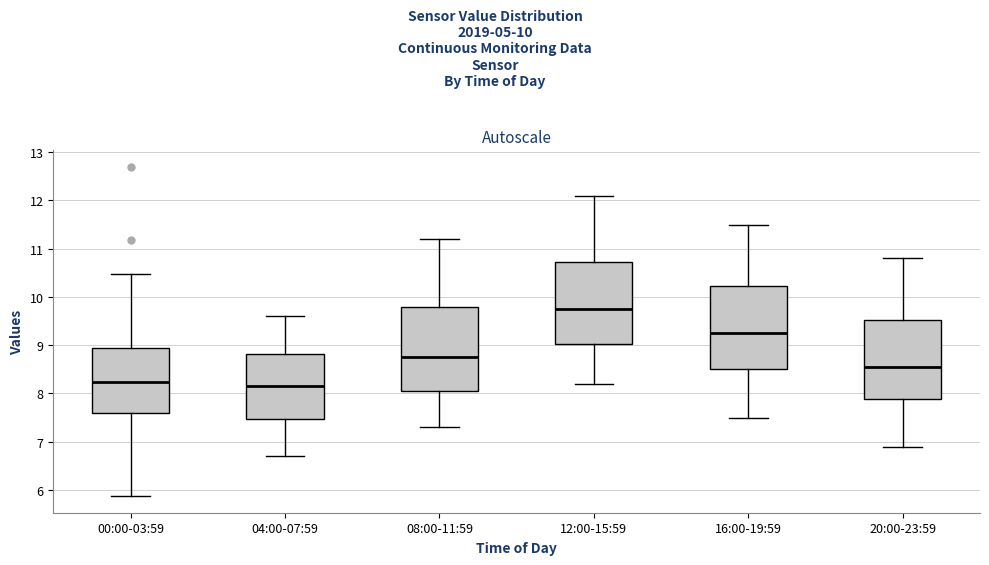

Reading left to right, read every box against the y-axis: the position of its median line, the range the box covers, and the ends of its whiskers. The values are not printed on the chart, so give them approximately, as read against the axis.

00:00-03:59: median 8.2, box 7.6 to 8.9, whiskers 5.9 to 10.5
04:00-07:59: median 8.2, box 7.5 to 8.8, whiskers 6.7 to 9.6
08:00-11:59: median 8.8, box 8.1 to 9.8, whiskers 7.3 to 11.2
12:00-15:59: median 9.8, box 9.0 to 10.7, whiskers 8.2 to 12.1
16:00-19:59: median 9.3, box 8.5 to 10.2, whiskers 7.5 to 11.5
20:00-23:59: median 8.6, box 7.9 to 9.5, whiskers 6.9 to 10.8